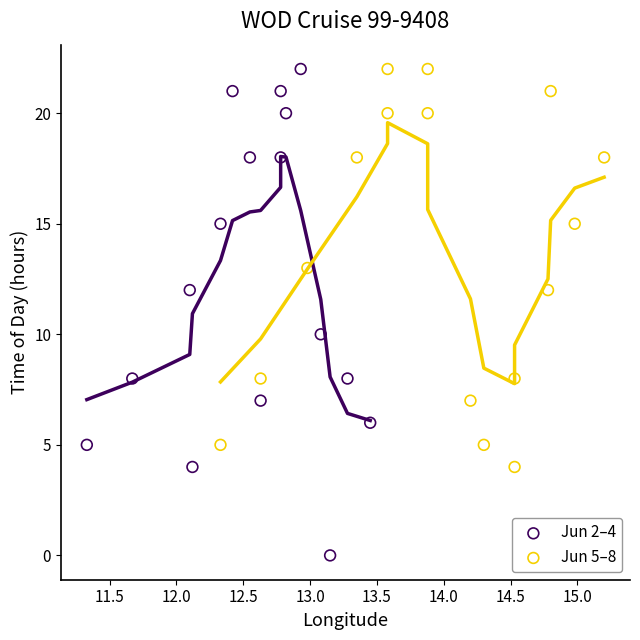

Which series has the widest spread of Y values?

Jun 2–4